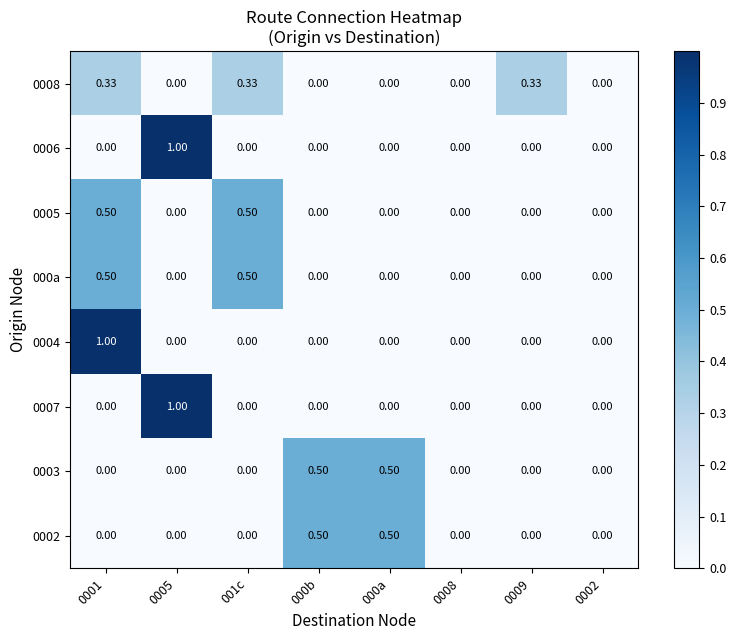

How many series are shown in this chart?

8